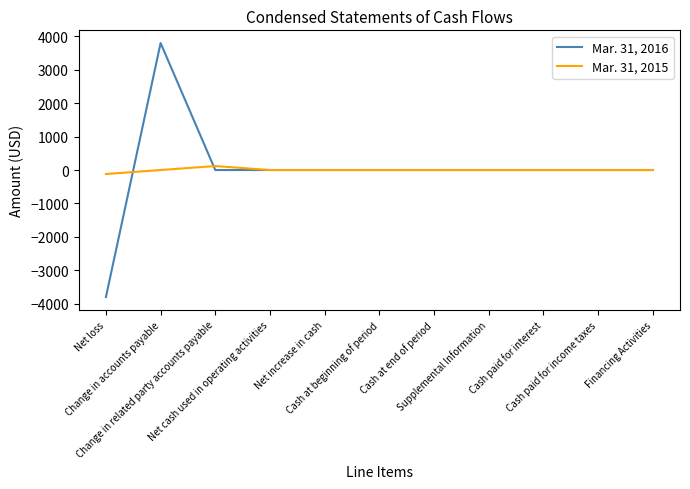

Reading left to right, extract all data points from this chart.

Mar. 31, 2016: -3800	3800	0	0	0	0	0	0	0	0	0
Mar. 31, 2015: -119	0	119	0	0	0	0	0	0	0	0